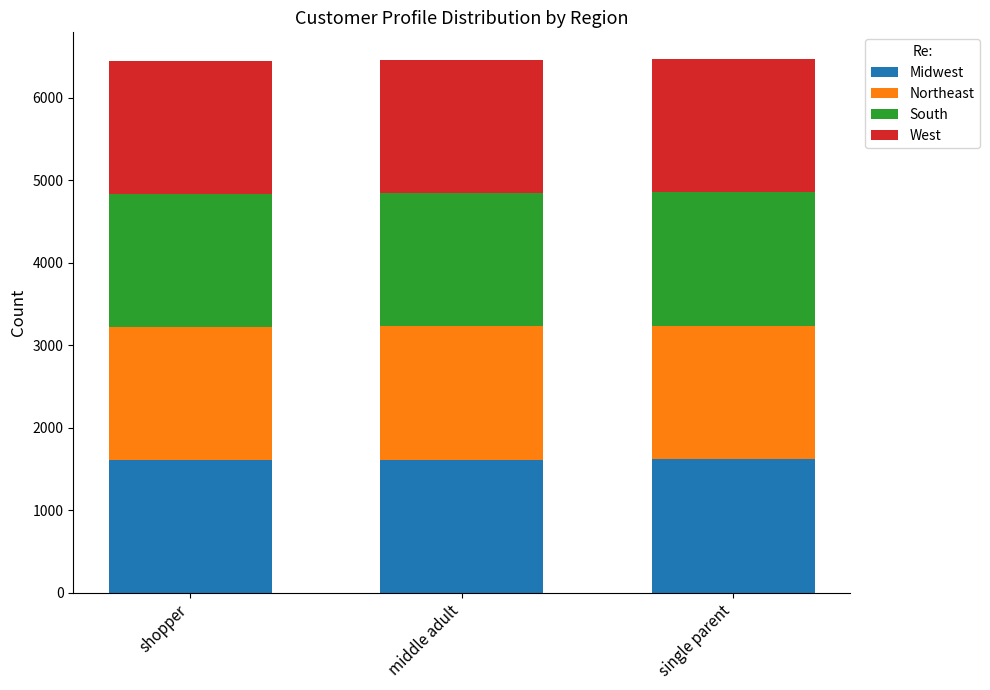

What is the sum of all Midwest values?

4839